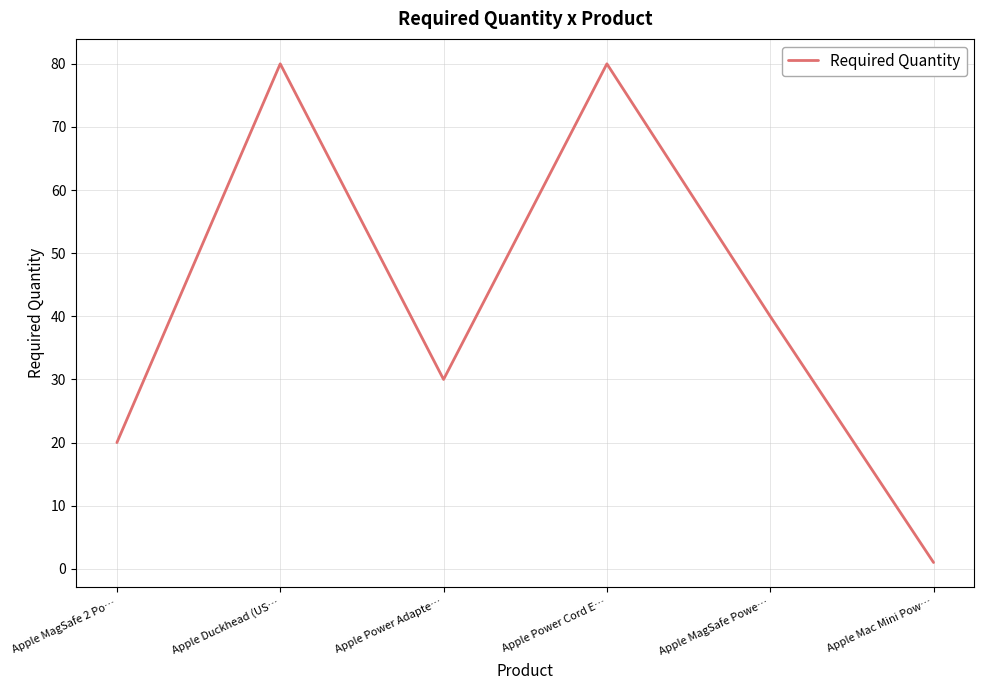

What is the average value?

42